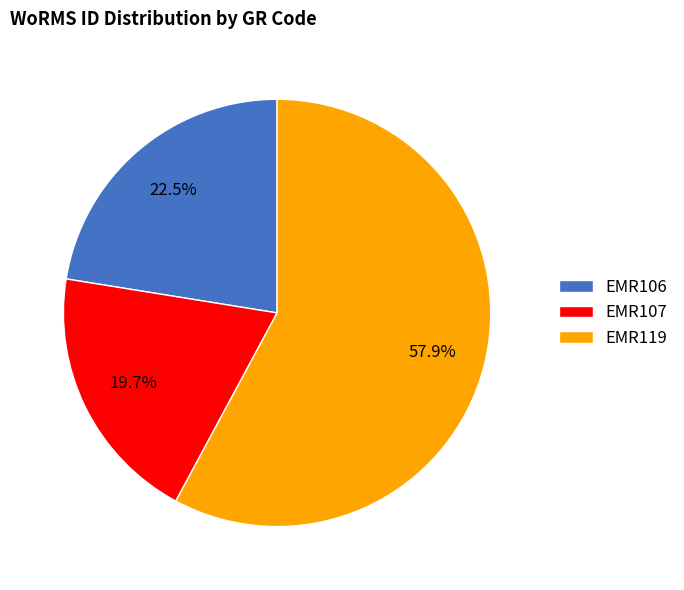

To the nearest percent, what is the combined percentage of EMR106 and EMR119?

80%